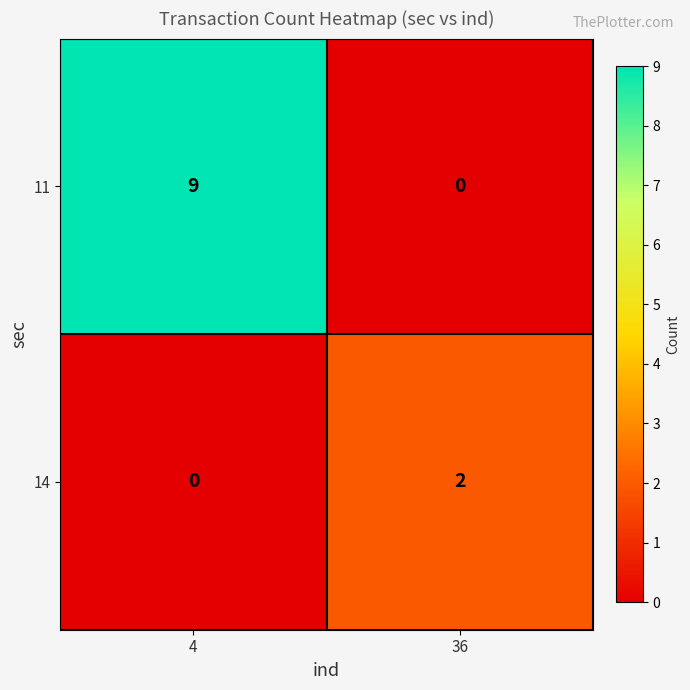

List the series in order of their overall mean, lowest first.

14, 11